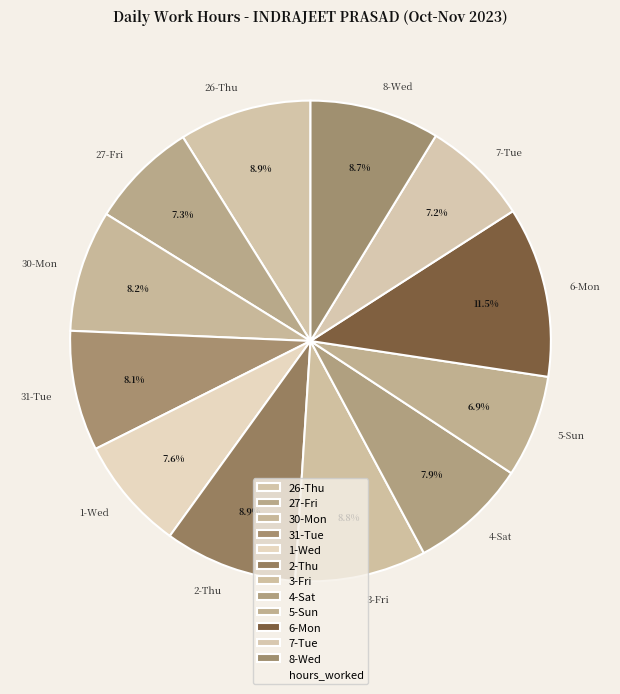

Does any single category account for the majority?

No